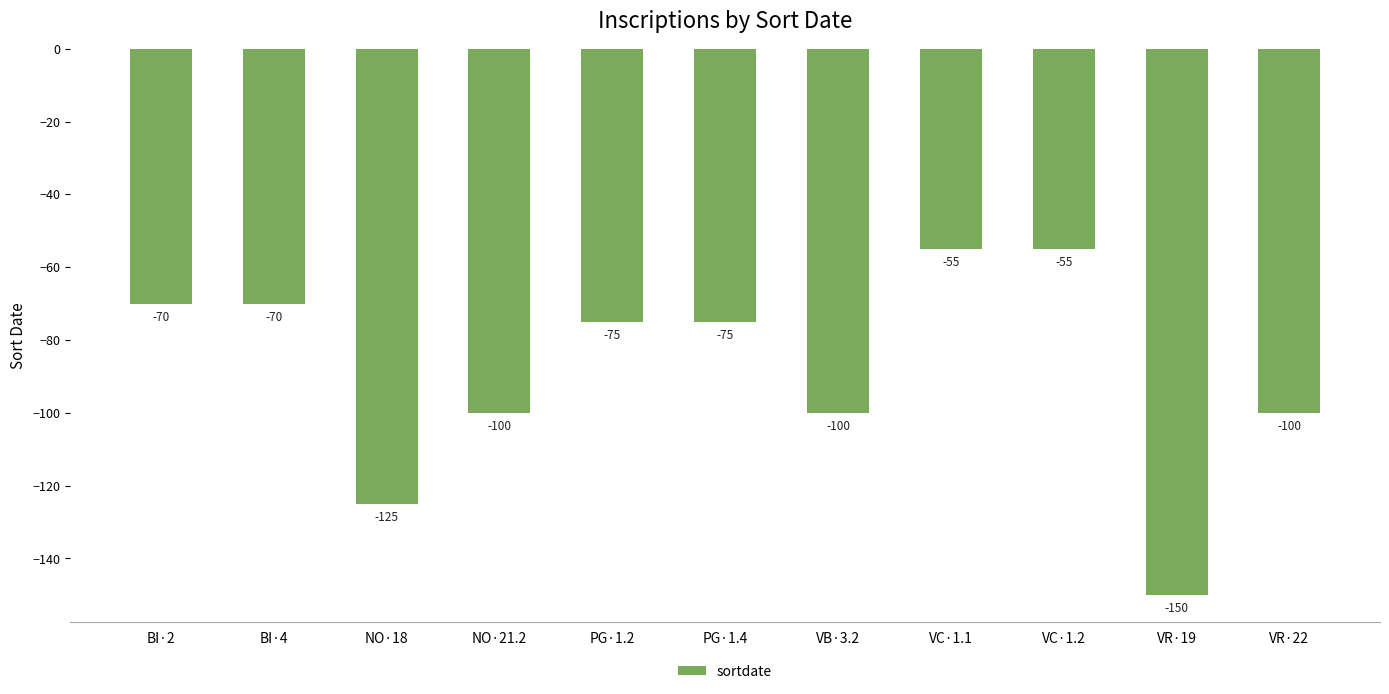

What is the minimum value shown in the chart?

-150